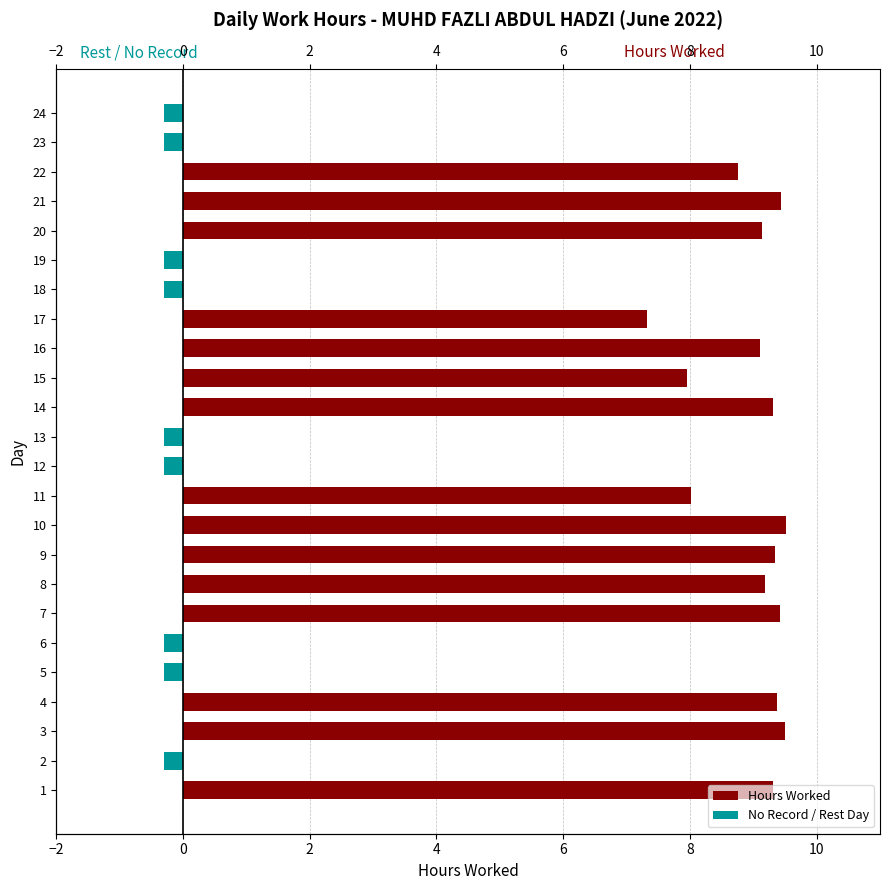

The No Record / Rest Day series shows 0.0 at 14. True or false?

True